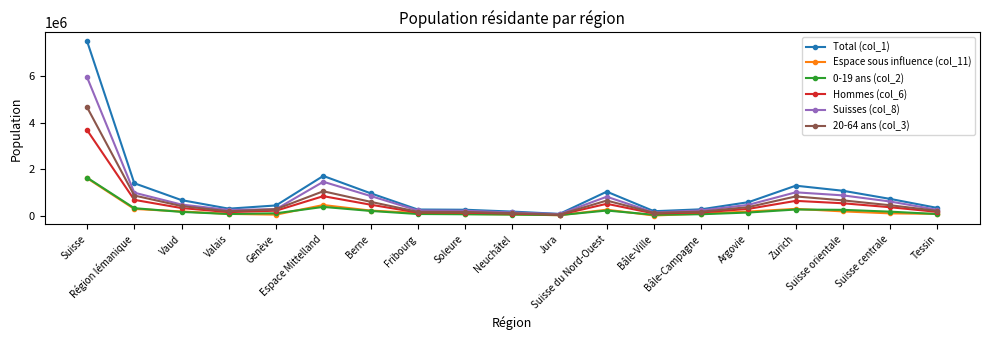

Count the number of categories in the chart.

19